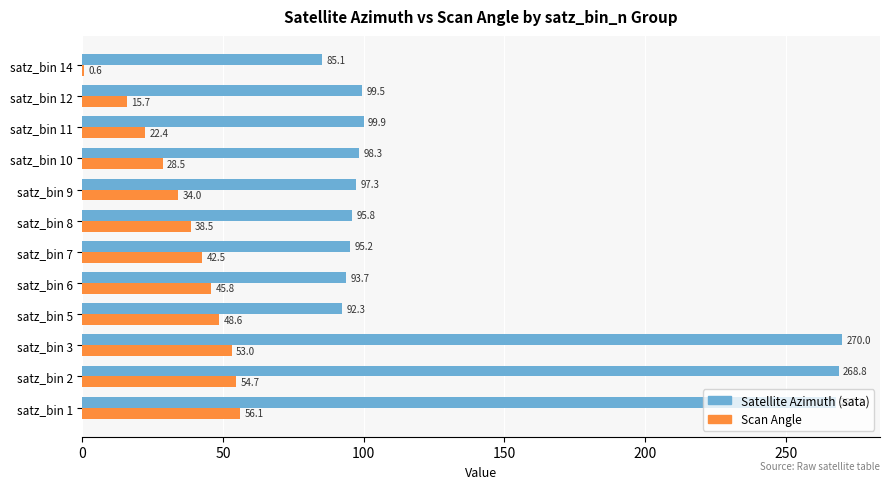

The Satellite Azimuth (sata) series shows 159.8 at satz_bin 9. True or false?

False